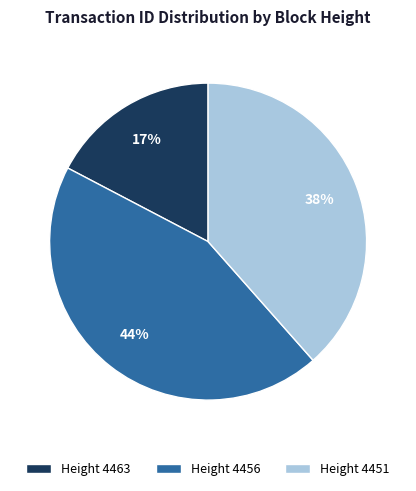

True or false: Height 4451 accounts for 33% of the total.

False